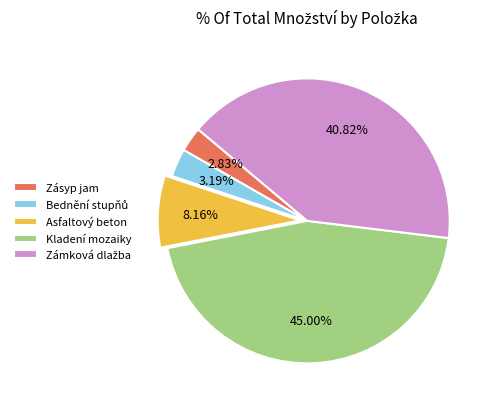

Which category has the biggest portion of the pie?

Kladení mozaiky